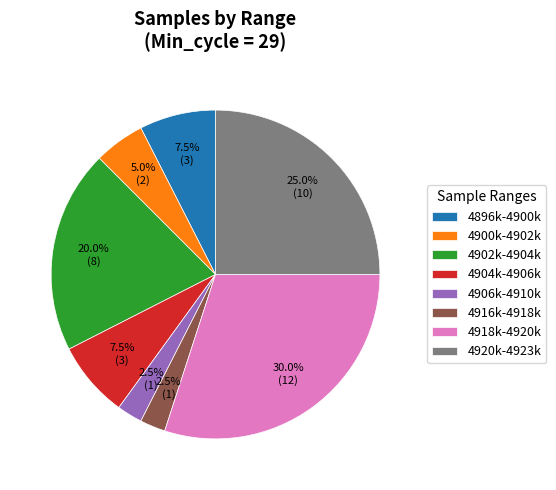

Which category has the biggest portion of the pie?

4918k-4920k